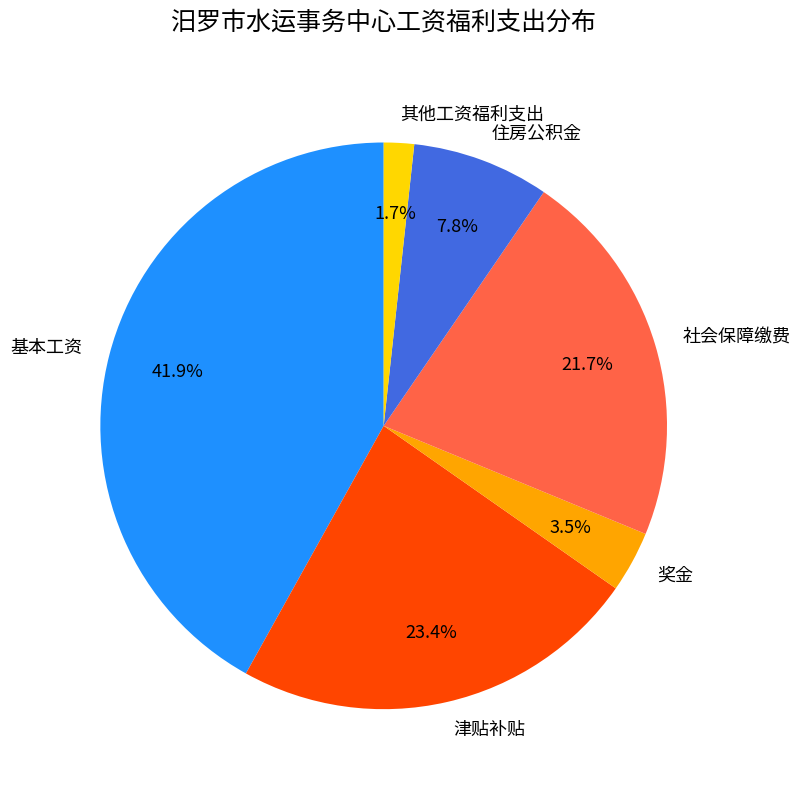

Does any single category account for the majority?

No